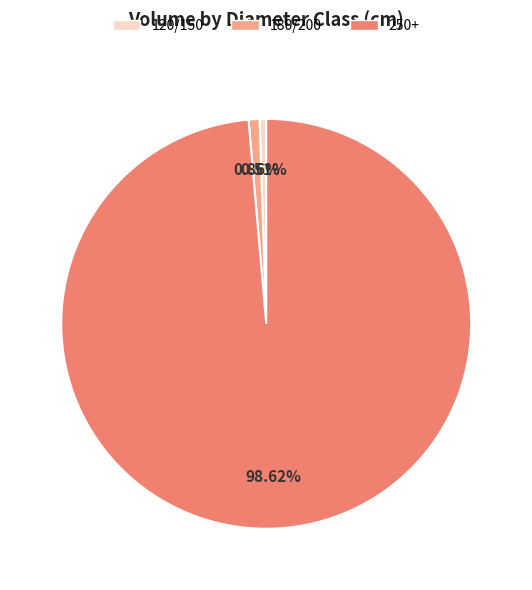

Does any single category account for the majority?

Yes